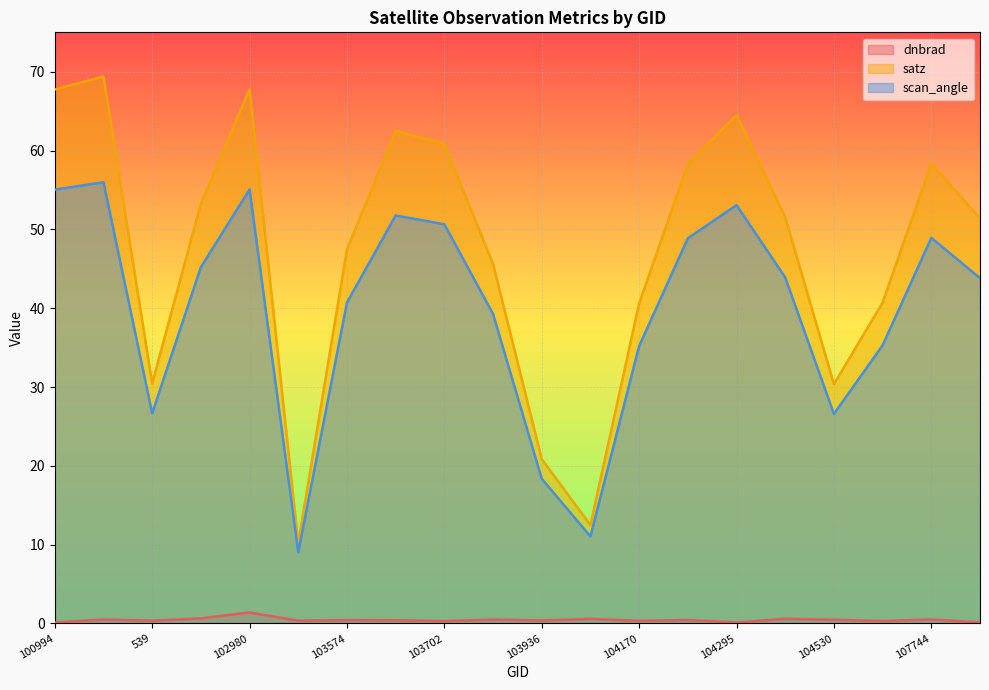

What position from the left is 104054?

12